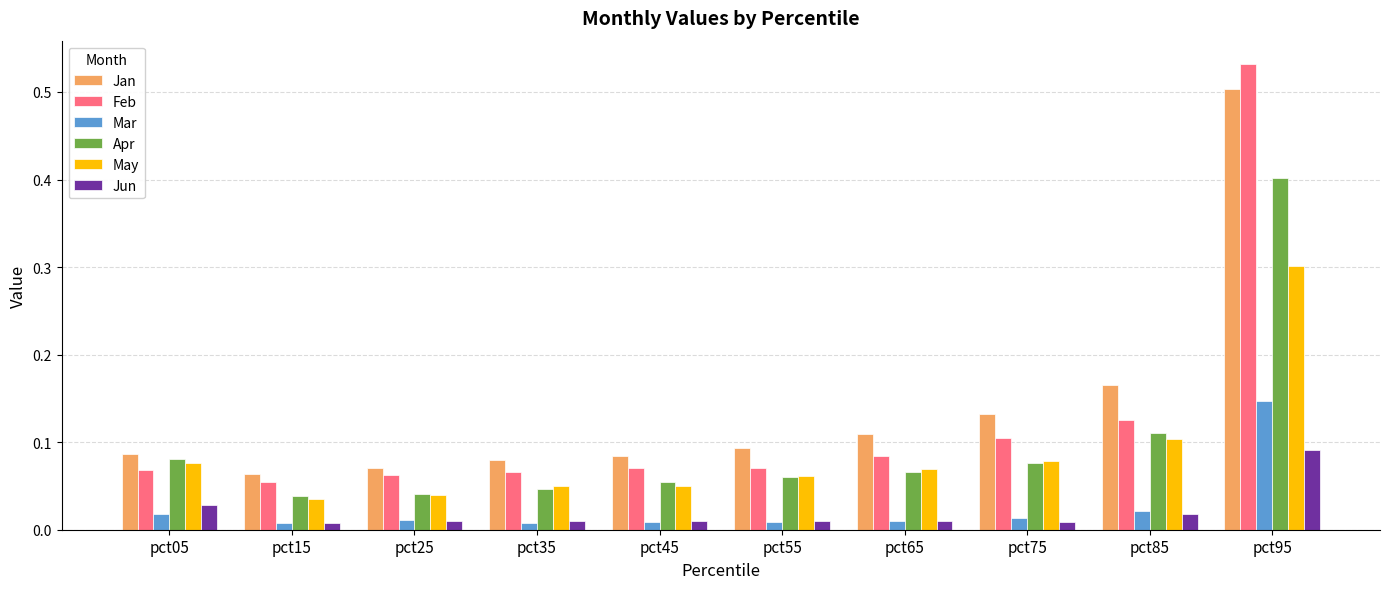

Is the value of May at pct65 greater than the value of Feb at pct65?

No